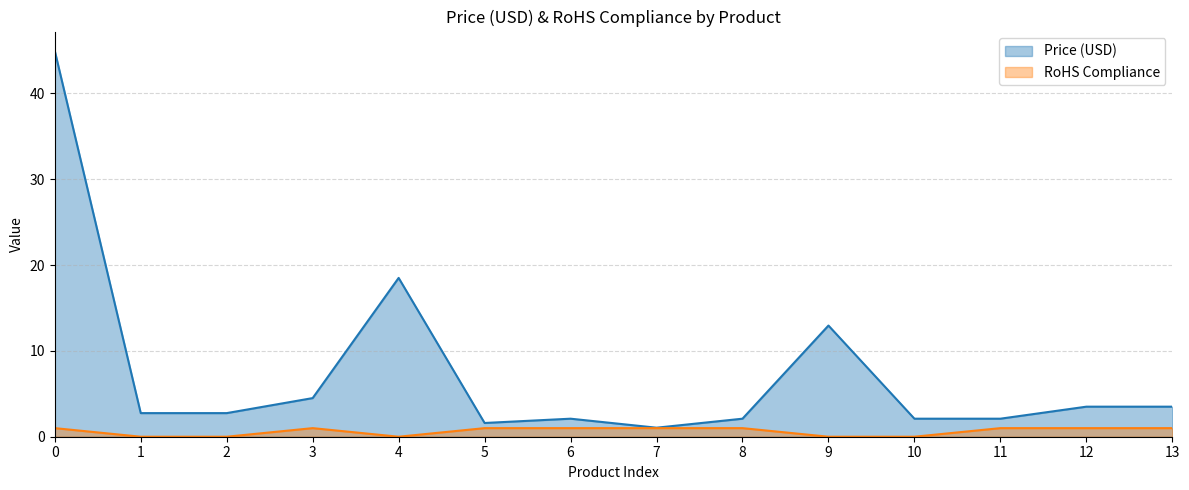

What value does the Price (USD) series have at 12?

3.5